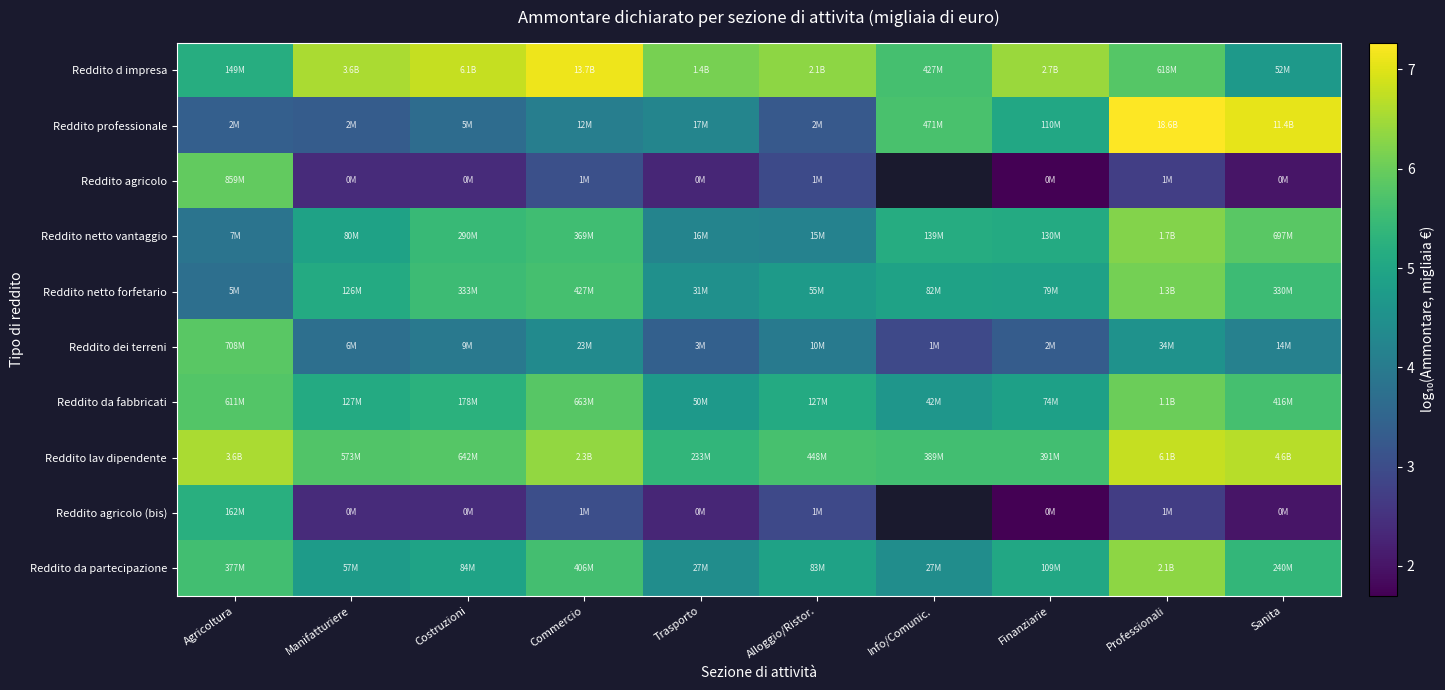

Where does the Reddito d impresa series first go above 6?

Manifatturiere